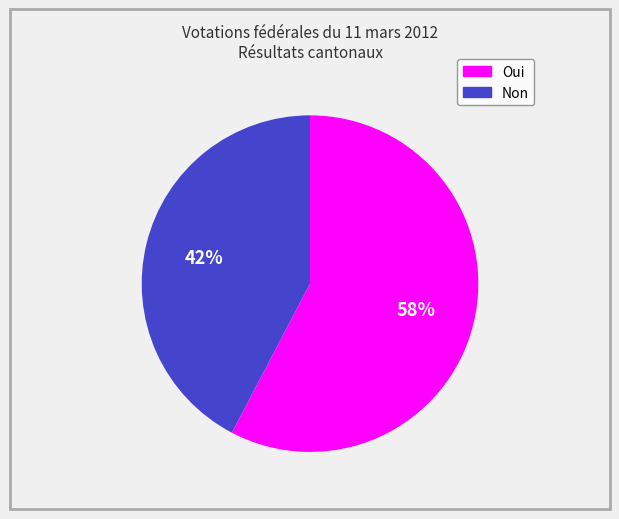

Does any single category account for the majority?

Yes